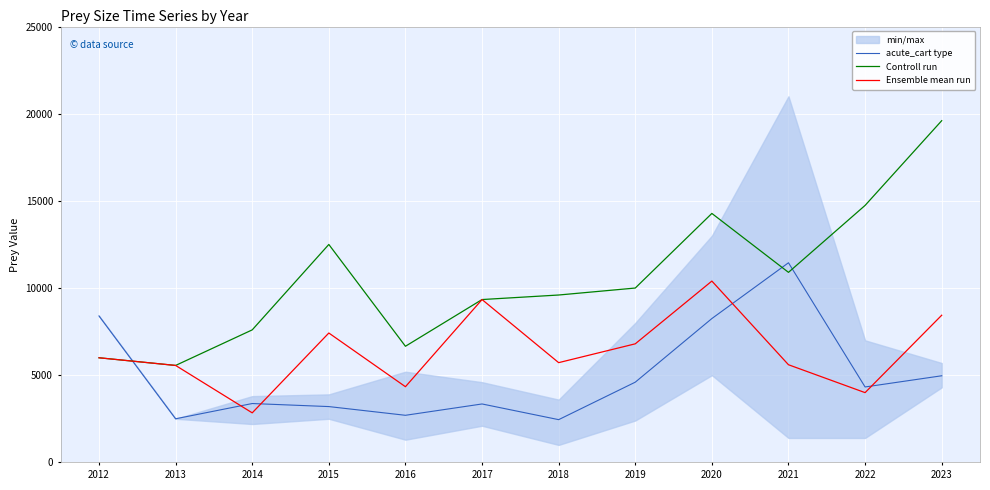

At which label is Controll run closest to 12580?

2015